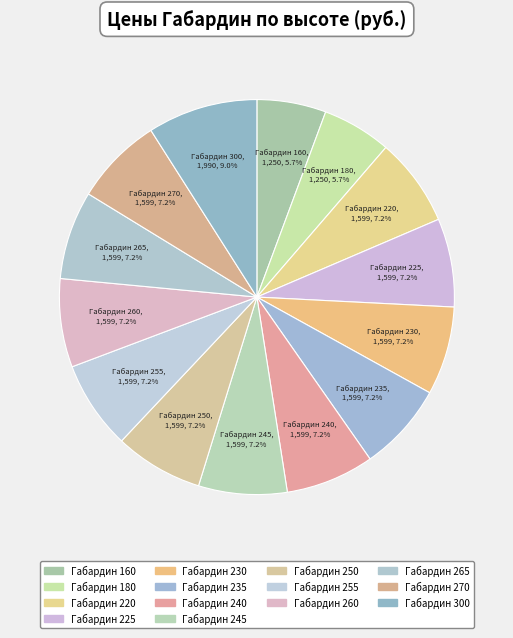

Which has a higher value, Габардин 235 or Габардин 160?

Габардин 235